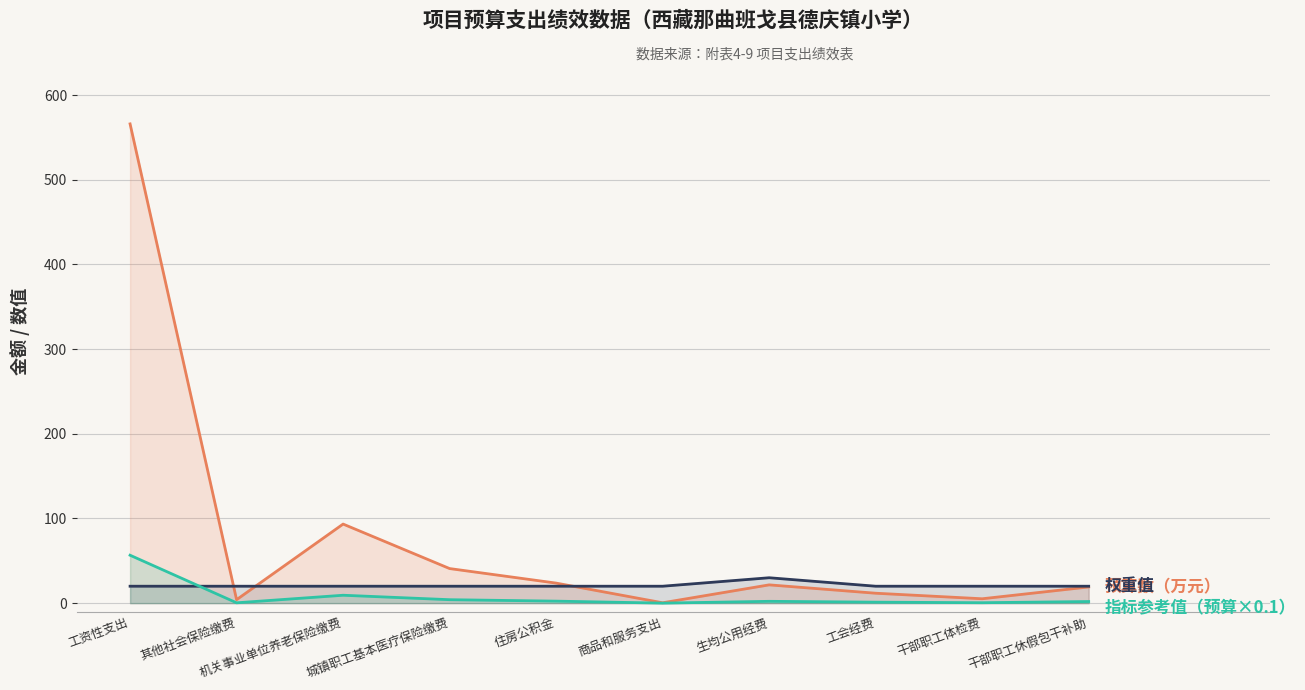

Does the chart have visible grid lines?

Yes